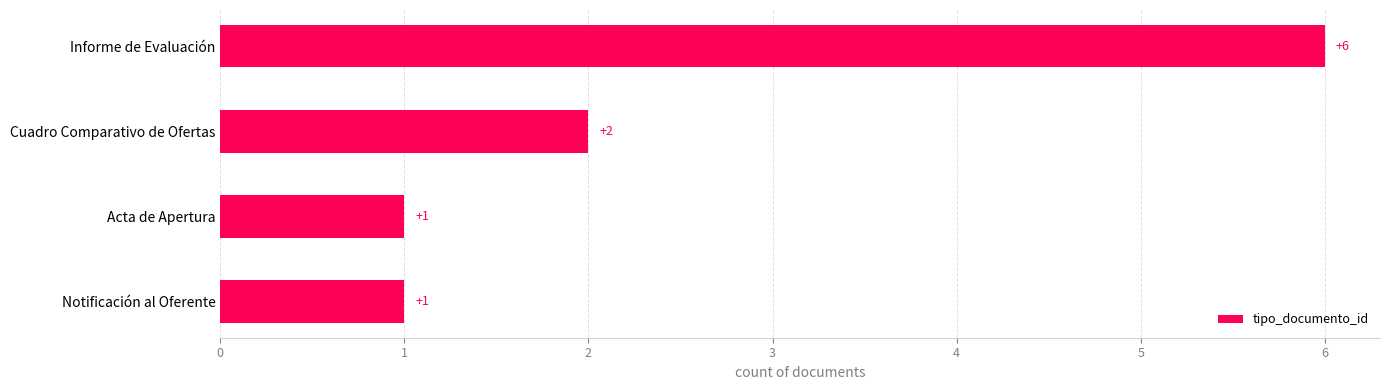

What is the change in value from Notificación al Oferente to Informe de Evaluación?

+5